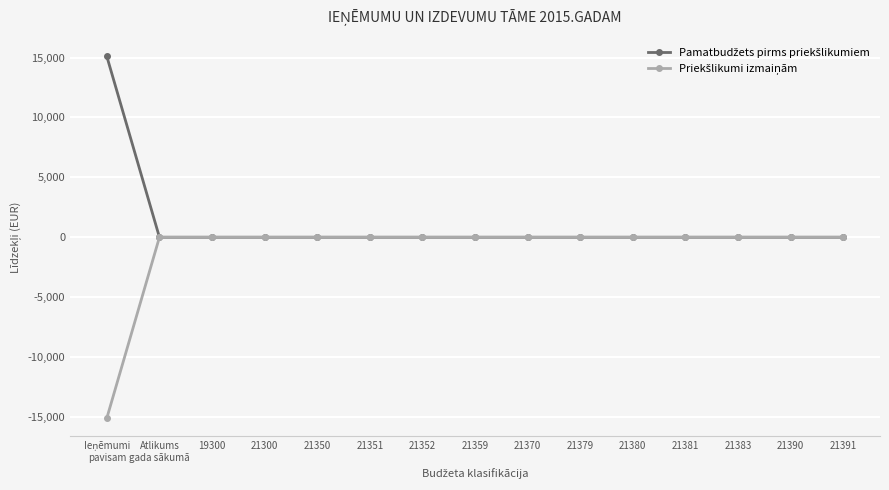

Does the chart have visible grid lines?

Yes